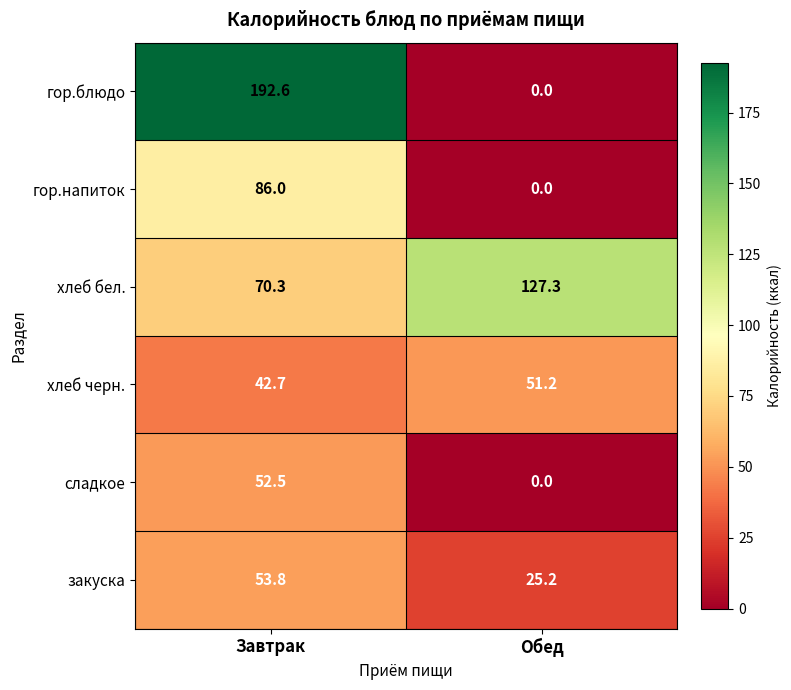

What is the difference between the сладкое values at Завтрак and Обед?

52.5